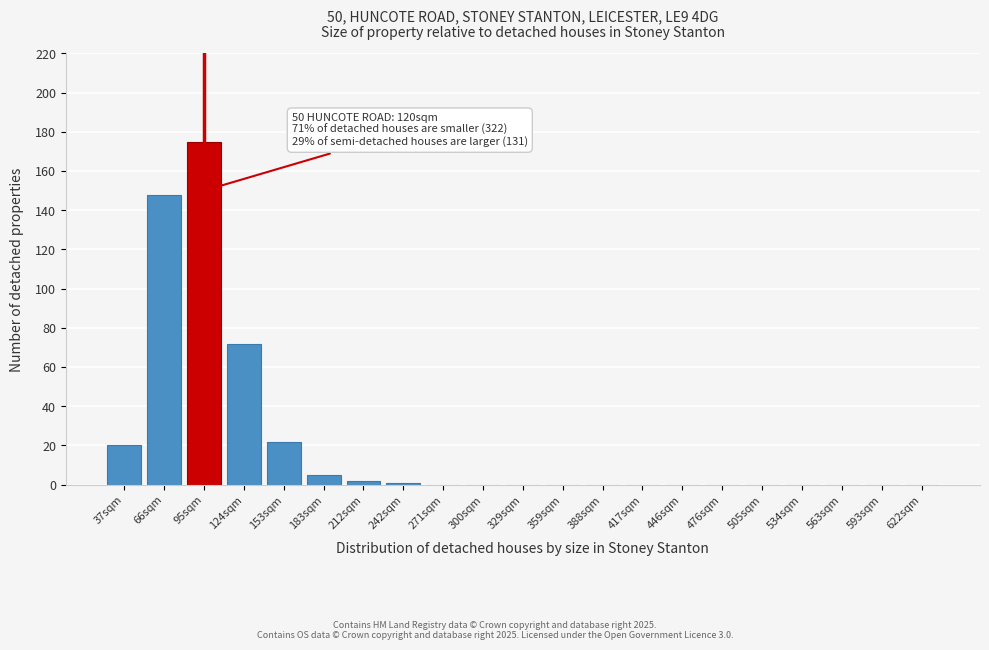

Reading left to right, extract all data points from this chart.

37sqm=20	66sqm=148	95sqm=175	124sqm=72	153sqm=22	183sqm=5	212sqm=2	242sqm=1	271sqm=0	300sqm=0	329sqm=0	359sqm=0	388sqm=0	417sqm=0	446sqm=0	476sqm=0	505sqm=0	534sqm=0	563sqm=0	593sqm=0	622sqm=0